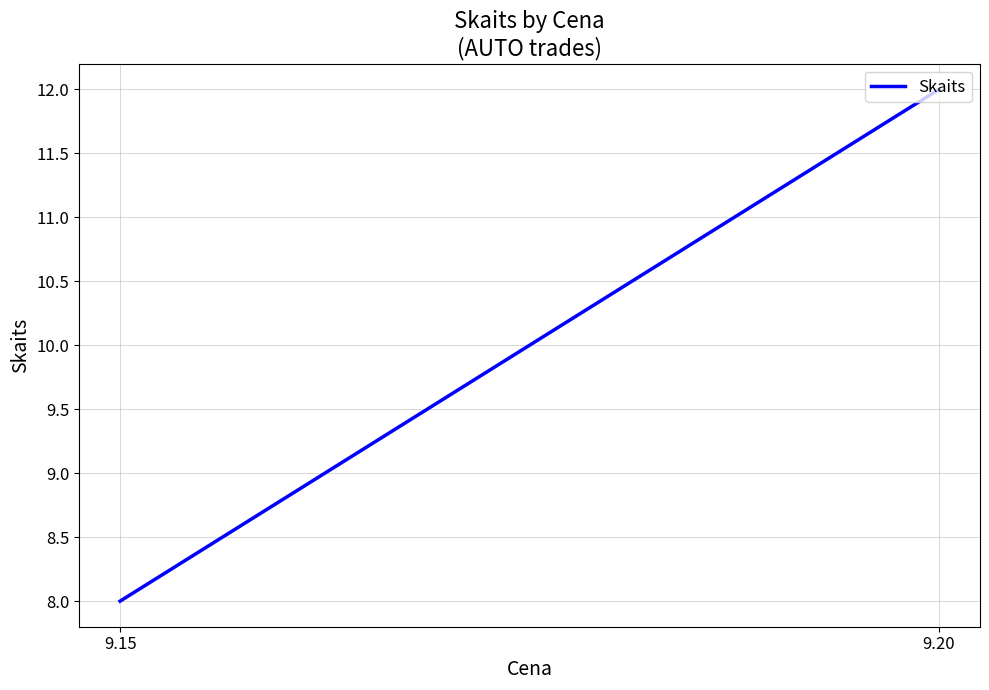

What is the value of the 2nd point from the left?

12